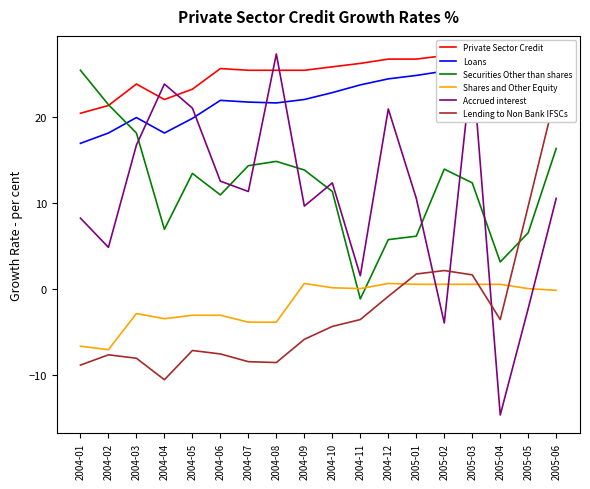

What is the smallest value displayed?

-14.7